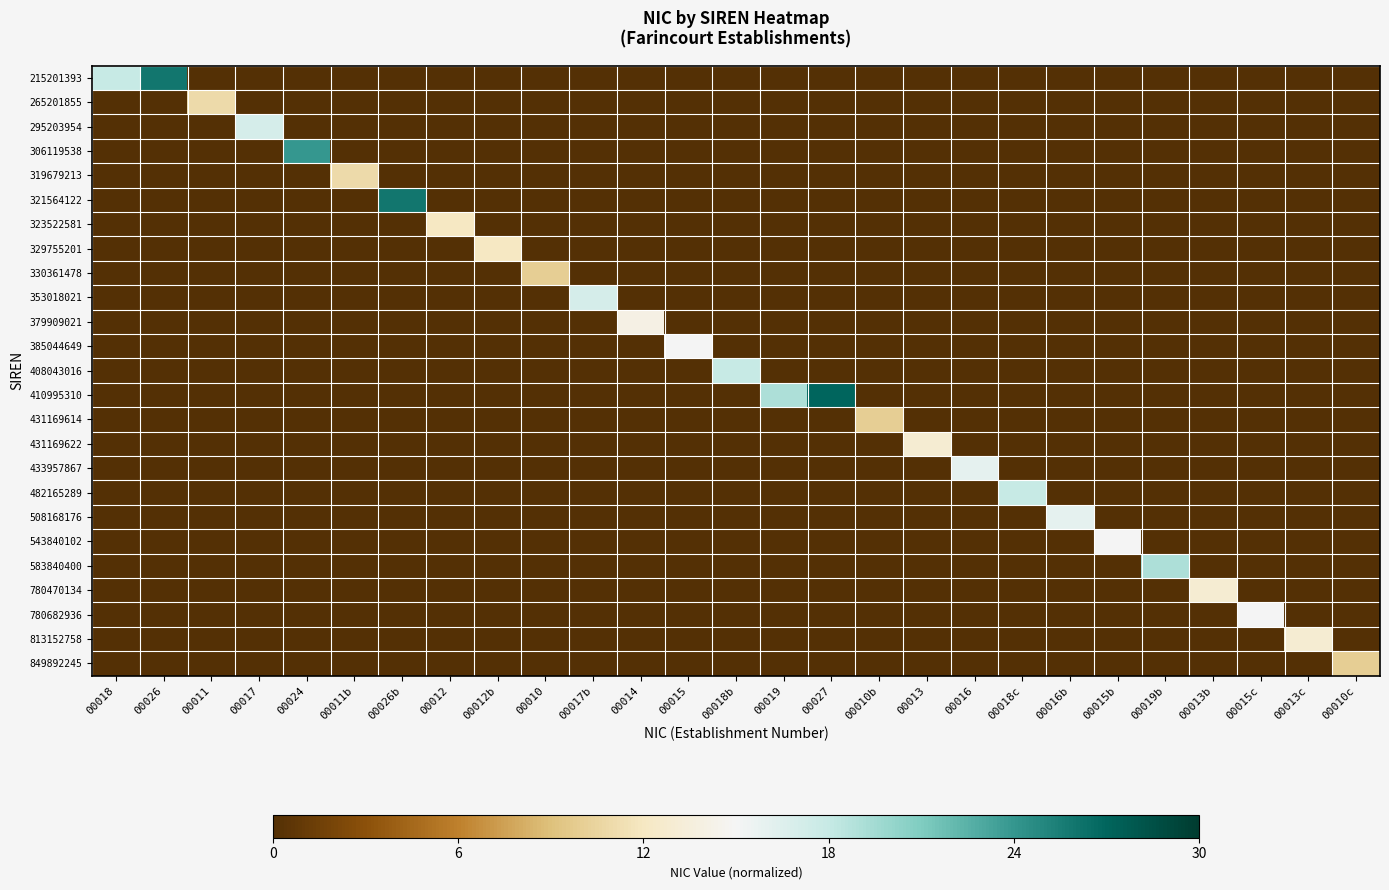

Reading left to right, list all the values displayed in this chart.

215201393: 00018=0.6	00026=0.9	00011=0.0	00017=0.0	00024=0.0	00011b=0.0	00026b=0.0	00012=0.0	00012b=0.0	00010=0.0	00017b=0.0	00014=0.0	00015=0.0	00018b=0.0	00019=0.0	00027=0.0	00010b=0.0	00013=0.0	00016=0.0	00018c=0.0	00016b=0.0	00015b=0.0	00019b=0.0	00013b=0.0	00015c=0.0	00013c=0.0	00010c=0.0
265201855: 00018=0.0	00026=0.0	00011=0.4	00017=0.0	00024=0.0	00011b=0.0	00026b=0.0	00012=0.0	00012b=0.0	00010=0.0	00017b=0.0	00014=0.0	00015=0.0	00018b=0.0	00019=0.0	00027=0.0	00010b=0.0	00013=0.0	00016=0.0	00018c=0.0	00016b=0.0	00015b=0.0	00019b=0.0	00013b=0.0	00015c=0.0	00013c=0.0	00010c=0.0
295203954: 00018=0.0	00026=0.0	00011=0.0	00017=0.6	00024=0.0	00011b=0.0	00026b=0.0	00012=0.0	00012b=0.0	00010=0.0	00017b=0.0	00014=0.0	00015=0.0	00018b=0.0	00019=0.0	00027=0.0	00010b=0.0	00013=0.0	00016=0.0	00018c=0.0	00016b=0.0	00015b=0.0	00019b=0.0	00013b=0.0	00015c=0.0	00013c=0.0	00010c=0.0
306119538: 00018=0.0	00026=0.0	00011=0.0	00017=0.0	00024=0.8	00011b=0.0	00026b=0.0	00012=0.0	00012b=0.0	00010=0.0	00017b=0.0	00014=0.0	00015=0.0	00018b=0.0	00019=0.0	00027=0.0	00010b=0.0	00013=0.0	00016=0.0	00018c=0.0	00016b=0.0	00015b=0.0	00019b=0.0	00013b=0.0	00015c=0.0	00013c=0.0	00010c=0.0
319679213: 00018=0.0	00026=0.0	00011=0.0	00017=0.0	00024=0.0	00011b=0.4	00026b=0.0	00012=0.0	00012b=0.0	00010=0.0	00017b=0.0	00014=0.0	00015=0.0	00018b=0.0	00019=0.0	00027=0.0	00010b=0.0	00013=0.0	00016=0.0	00018c=0.0	00016b=0.0	00015b=0.0	00019b=0.0	00013b=0.0	00015c=0.0	00013c=0.0	00010c=0.0
321564122: 00018=0.0	00026=0.0	00011=0.0	00017=0.0	00024=0.0	00011b=0.0	00026b=0.9	00012=0.0	00012b=0.0	00010=0.0	00017b=0.0	00014=0.0	00015=0.0	00018b=0.0	00019=0.0	00027=0.0	00010b=0.0	00013=0.0	00016=0.0	00018c=0.0	00016b=0.0	00015b=0.0	00019b=0.0	00013b=0.0	00015c=0.0	00013c=0.0	00010c=0.0
323522581: 00018=0.0	00026=0.0	00011=0.0	00017=0.0	00024=0.0	00011b=0.0	00026b=0.0	00012=0.4	00012b=0.0	00010=0.0	00017b=0.0	00014=0.0	00015=0.0	00018b=0.0	00019=0.0	00027=0.0	00010b=0.0	00013=0.0	00016=0.0	00018c=0.0	00016b=0.0	00015b=0.0	00019b=0.0	00013b=0.0	00015c=0.0	00013c=0.0	00010c=0.0
329755201: 00018=0.0	00026=0.0	00011=0.0	00017=0.0	00024=0.0	00011b=0.0	00026b=0.0	00012=0.0	00012b=0.4	00010=0.0	00017b=0.0	00014=0.0	00015=0.0	00018b=0.0	00019=0.0	00027=0.0	00010b=0.0	00013=0.0	00016=0.0	00018c=0.0	00016b=0.0	00015b=0.0	00019b=0.0	00013b=0.0	00015c=0.0	00013c=0.0	00010c=0.0
330361478: 00018=0.0	00026=0.0	00011=0.0	00017=0.0	00024=0.0	00011b=0.0	00026b=0.0	00012=0.0	00012b=0.0	00010=0.3	00017b=0.0	00014=0.0	00015=0.0	00018b=0.0	00019=0.0	00027=0.0	00010b=0.0	00013=0.0	00016=0.0	00018c=0.0	00016b=0.0	00015b=0.0	00019b=0.0	00013b=0.0	00015c=0.0	00013c=0.0	00010c=0.0
353018021: 00018=0.0	00026=0.0	00011=0.0	00017=0.0	00024=0.0	00011b=0.0	00026b=0.0	00012=0.0	00012b=0.0	00010=0.0	00017b=0.6	00014=0.0	00015=0.0	00018b=0.0	00019=0.0	00027=0.0	00010b=0.0	00013=0.0	00016=0.0	00018c=0.0	00016b=0.0	00015b=0.0	00019b=0.0	00013b=0.0	00015c=0.0	00013c=0.0	00010c=0.0
379909021: 00018=0.0	00026=0.0	00011=0.0	00017=0.0	00024=0.0	00011b=0.0	00026b=0.0	00012=0.0	00012b=0.0	00010=0.0	00017b=0.0	00014=0.5	00015=0.0	00018b=0.0	00019=0.0	00027=0.0	00010b=0.0	00013=0.0	00016=0.0	00018c=0.0	00016b=0.0	00015b=0.0	00019b=0.0	00013b=0.0	00015c=0.0	00013c=0.0	00010c=0.0
385044649: 00018=0.0	00026=0.0	00011=0.0	00017=0.0	00024=0.0	00011b=0.0	00026b=0.0	00012=0.0	00012b=0.0	00010=0.0	00017b=0.0	00014=0.0	00015=0.5	00018b=0.0	00019=0.0	00027=0.0	00010b=0.0	00013=0.0	00016=0.0	00018c=0.0	00016b=0.0	00015b=0.0	00019b=0.0	00013b=0.0	00015c=0.0	00013c=0.0	00010c=0.0
408043016: 00018=0.0	00026=0.0	00011=0.0	00017=0.0	00024=0.0	00011b=0.0	00026b=0.0	00012=0.0	00012b=0.0	00010=0.0	00017b=0.0	00014=0.0	00015=0.0	00018b=0.6	00019=0.0	00027=0.0	00010b=0.0	00013=0.0	00016=0.0	00018c=0.0	00016b=0.0	00015b=0.0	00019b=0.0	00013b=0.0	00015c=0.0	00013c=0.0	00010c=0.0
410995310: 00018=0.0	00026=0.0	00011=0.0	00017=0.0	00024=0.0	00011b=0.0	00026b=0.0	00012=0.0	00012b=0.0	00010=0.0	00017b=0.0	00014=0.0	00015=0.0	00018b=0.0	00019=0.6	00027=0.9	00010b=0.0	00013=0.0	00016=0.0	00018c=0.0	00016b=0.0	00015b=0.0	00019b=0.0	00013b=0.0	00015c=0.0	00013c=0.0	00010c=0.0
431169614: 00018=0.0	00026=0.0	00011=0.0	00017=0.0	00024=0.0	00011b=0.0	00026b=0.0	00012=0.0	00012b=0.0	00010=0.0	00017b=0.0	00014=0.0	00015=0.0	00018b=0.0	00019=0.0	00027=0.0	00010b=0.3	00013=0.0	00016=0.0	00018c=0.0	00016b=0.0	00015b=0.0	00019b=0.0	00013b=0.0	00015c=0.0	00013c=0.0	00010c=0.0
431169622: 00018=0.0	00026=0.0	00011=0.0	00017=0.0	00024=0.0	00011b=0.0	00026b=0.0	00012=0.0	00012b=0.0	00010=0.0	00017b=0.0	00014=0.0	00015=0.0	00018b=0.0	00019=0.0	00027=0.0	00010b=0.0	00013=0.4	00016=0.0	00018c=0.0	00016b=0.0	00015b=0.0	00019b=0.0	00013b=0.0	00015c=0.0	00013c=0.0	00010c=0.0
433957867: 00018=0.0	00026=0.0	00011=0.0	00017=0.0	00024=0.0	00011b=0.0	00026b=0.0	00012=0.0	00012b=0.0	00010=0.0	00017b=0.0	00014=0.0	00015=0.0	00018b=0.0	00019=0.0	00027=0.0	00010b=0.0	00013=0.0	00016=0.5	00018c=0.0	00016b=0.0	00015b=0.0	00019b=0.0	00013b=0.0	00015c=0.0	00013c=0.0	00010c=0.0
482165289: 00018=0.0	00026=0.0	00011=0.0	00017=0.0	00024=0.0	00011b=0.0	00026b=0.0	00012=0.0	00012b=0.0	00010=0.0	00017b=0.0	00014=0.0	00015=0.0	00018b=0.0	00019=0.0	00027=0.0	00010b=0.0	00013=0.0	00016=0.0	00018c=0.6	00016b=0.0	00015b=0.0	00019b=0.0	00013b=0.0	00015c=0.0	00013c=0.0	00010c=0.0
508168176: 00018=0.0	00026=0.0	00011=0.0	00017=0.0	00024=0.0	00011b=0.0	00026b=0.0	00012=0.0	00012b=0.0	00010=0.0	00017b=0.0	00014=0.0	00015=0.0	00018b=0.0	00019=0.0	00027=0.0	00010b=0.0	00013=0.0	00016=0.0	00018c=0.0	00016b=0.5	00015b=0.0	00019b=0.0	00013b=0.0	00015c=0.0	00013c=0.0	00010c=0.0
543840102: 00018=0.0	00026=0.0	00011=0.0	00017=0.0	00024=0.0	00011b=0.0	00026b=0.0	00012=0.0	00012b=0.0	00010=0.0	00017b=0.0	00014=0.0	00015=0.0	00018b=0.0	00019=0.0	00027=0.0	00010b=0.0	00013=0.0	00016=0.0	00018c=0.0	00016b=0.0	00015b=0.5	00019b=0.0	00013b=0.0	00015c=0.0	00013c=0.0	00010c=0.0
583840400: 00018=0.0	00026=0.0	00011=0.0	00017=0.0	00024=0.0	00011b=0.0	00026b=0.0	00012=0.0	00012b=0.0	00010=0.0	00017b=0.0	00014=0.0	00015=0.0	00018b=0.0	00019=0.0	00027=0.0	00010b=0.0	00013=0.0	00016=0.0	00018c=0.0	00016b=0.0	00015b=0.0	00019b=0.6	00013b=0.0	00015c=0.0	00013c=0.0	00010c=0.0
780470134: 00018=0.0	00026=0.0	00011=0.0	00017=0.0	00024=0.0	00011b=0.0	00026b=0.0	00012=0.0	00012b=0.0	00010=0.0	00017b=0.0	00014=0.0	00015=0.0	00018b=0.0	00019=0.0	00027=0.0	00010b=0.0	00013=0.0	00016=0.0	00018c=0.0	00016b=0.0	00015b=0.0	00019b=0.0	00013b=0.4	00015c=0.0	00013c=0.0	00010c=0.0
780682936: 00018=0.0	00026=0.0	00011=0.0	00017=0.0	00024=0.0	00011b=0.0	00026b=0.0	00012=0.0	00012b=0.0	00010=0.0	00017b=0.0	00014=0.0	00015=0.0	00018b=0.0	00019=0.0	00027=0.0	00010b=0.0	00013=0.0	00016=0.0	00018c=0.0	00016b=0.0	00015b=0.0	00019b=0.0	00013b=0.0	00015c=0.5	00013c=0.0	00010c=0.0
813152758: 00018=0.0	00026=0.0	00011=0.0	00017=0.0	00024=0.0	00011b=0.0	00026b=0.0	00012=0.0	00012b=0.0	00010=0.0	00017b=0.0	00014=0.0	00015=0.0	00018b=0.0	00019=0.0	00027=0.0	00010b=0.0	00013=0.0	00016=0.0	00018c=0.0	00016b=0.0	00015b=0.0	00019b=0.0	00013b=0.0	00015c=0.0	00013c=0.4	00010c=0.0
849892245: 00018=0.0	00026=0.0	00011=0.0	00017=0.0	00024=0.0	00011b=0.0	00026b=0.0	00012=0.0	00012b=0.0	00010=0.0	00017b=0.0	00014=0.0	00015=0.0	00018b=0.0	00019=0.0	00027=0.0	00010b=0.0	00013=0.0	00016=0.0	00018c=0.0	00016b=0.0	00015b=0.0	00019b=0.0	00013b=0.0	00015c=0.0	00013c=0.0	00010c=0.3